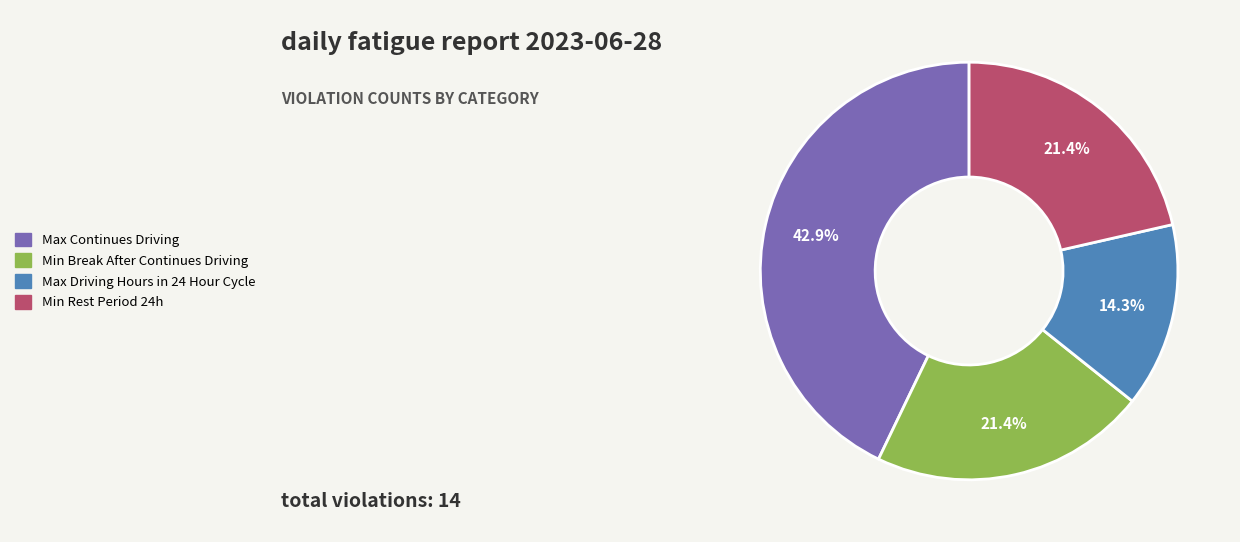

How many slices are in this pie chart?

4